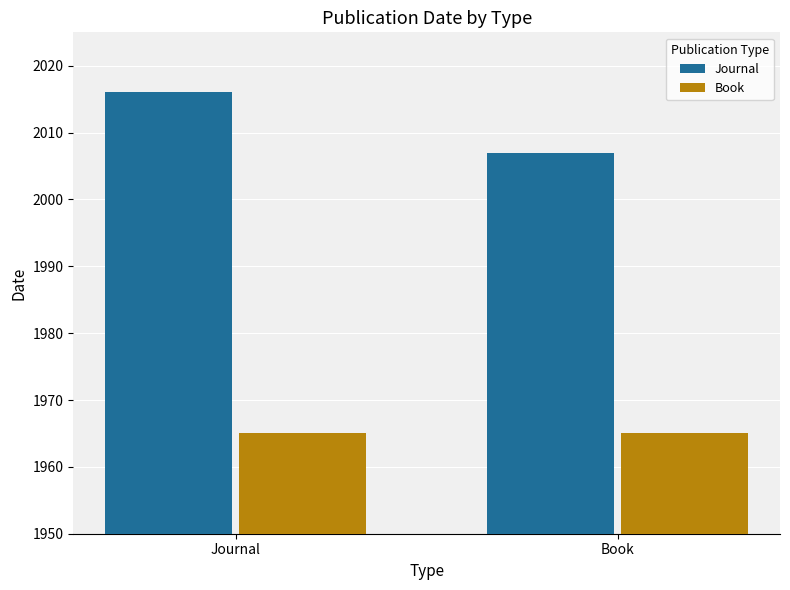

What is the label of the 2nd bar from the left?

Book